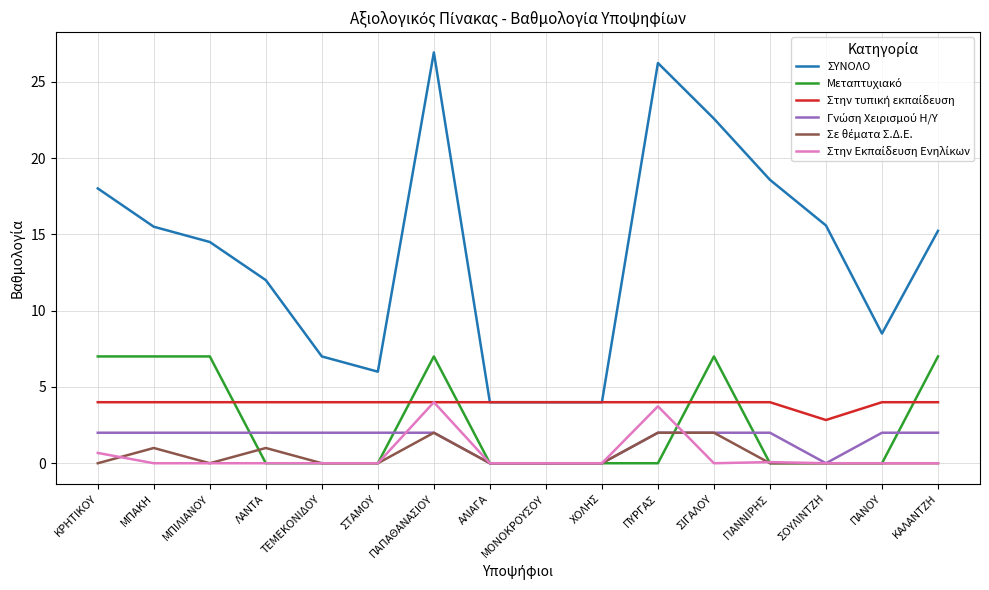

Does the chart have visible grid lines?

Yes